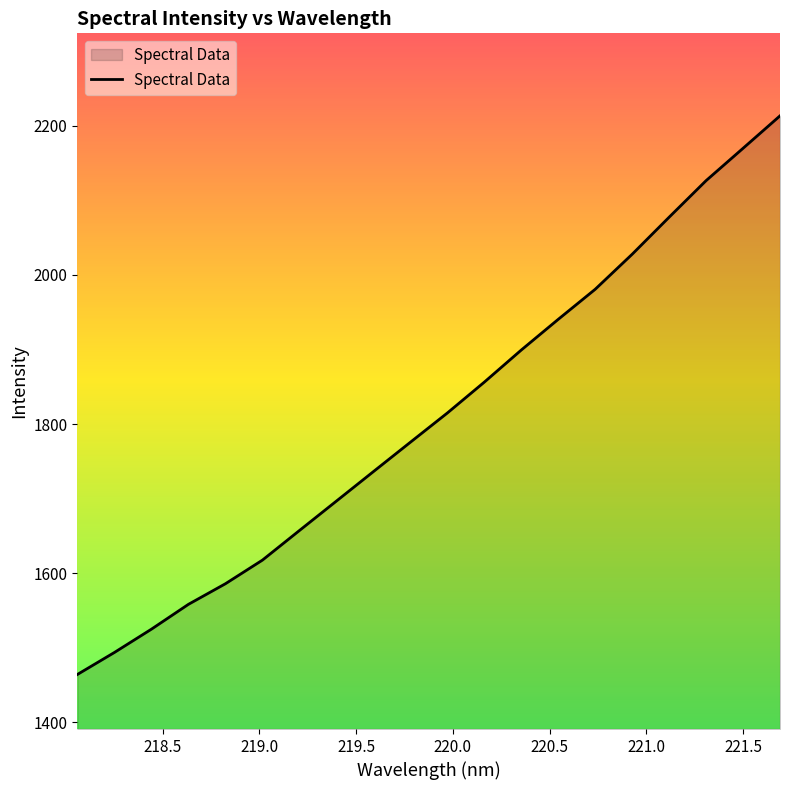

What is the smallest value displayed?

1464.1